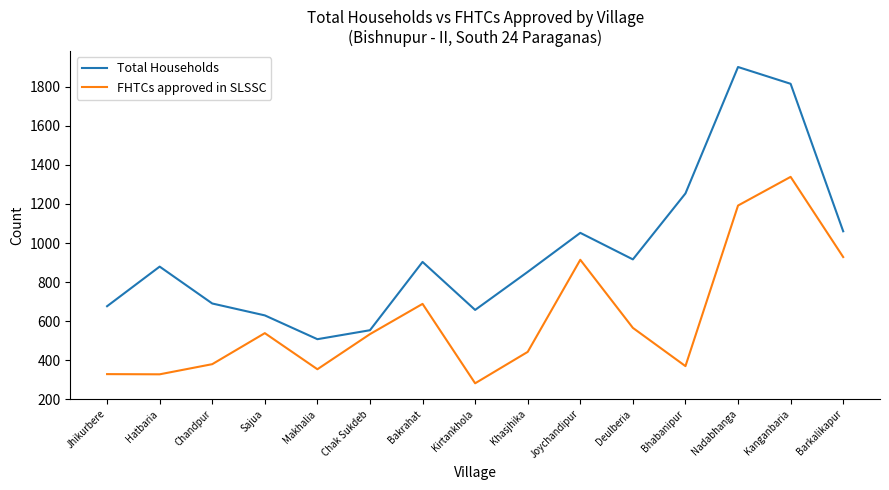

True or false: Total Households and FHTCs approved in SLSSC cross at least once.

False